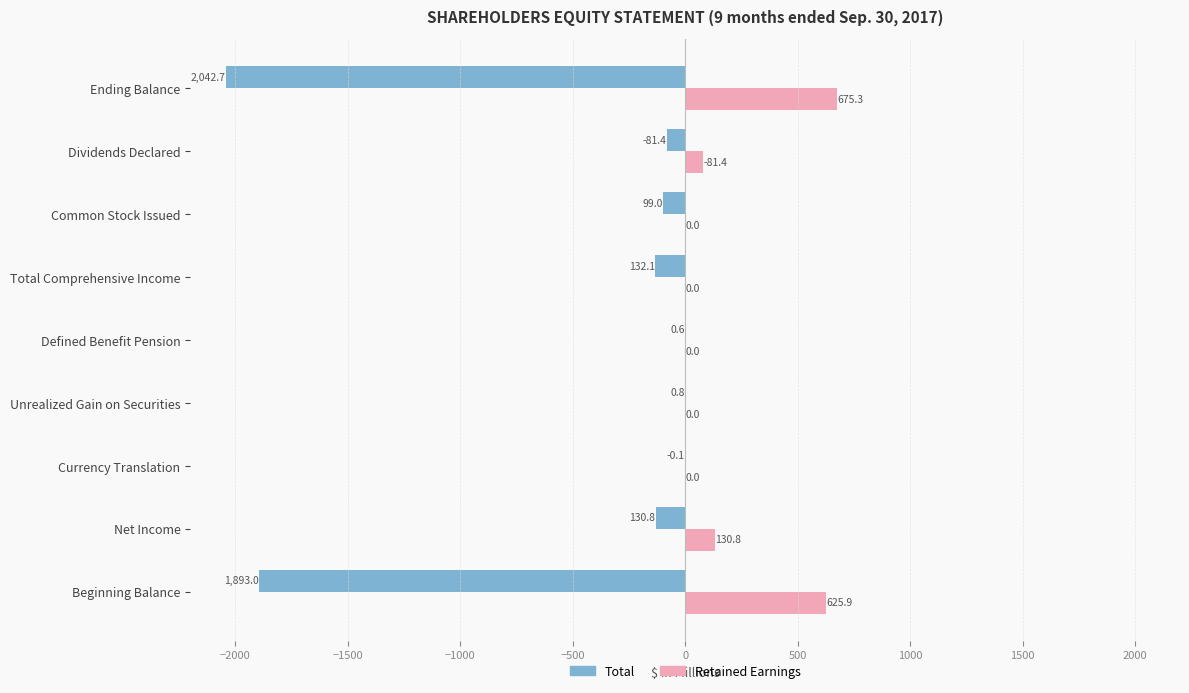

Which label corresponds to the largest value in the chart?

Ending Balance